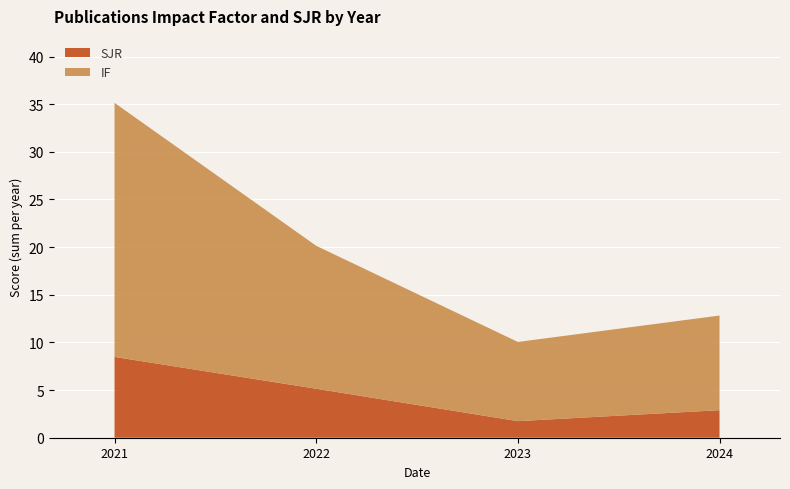

The SJR series shows 8.5 at 2021. True or false?

True